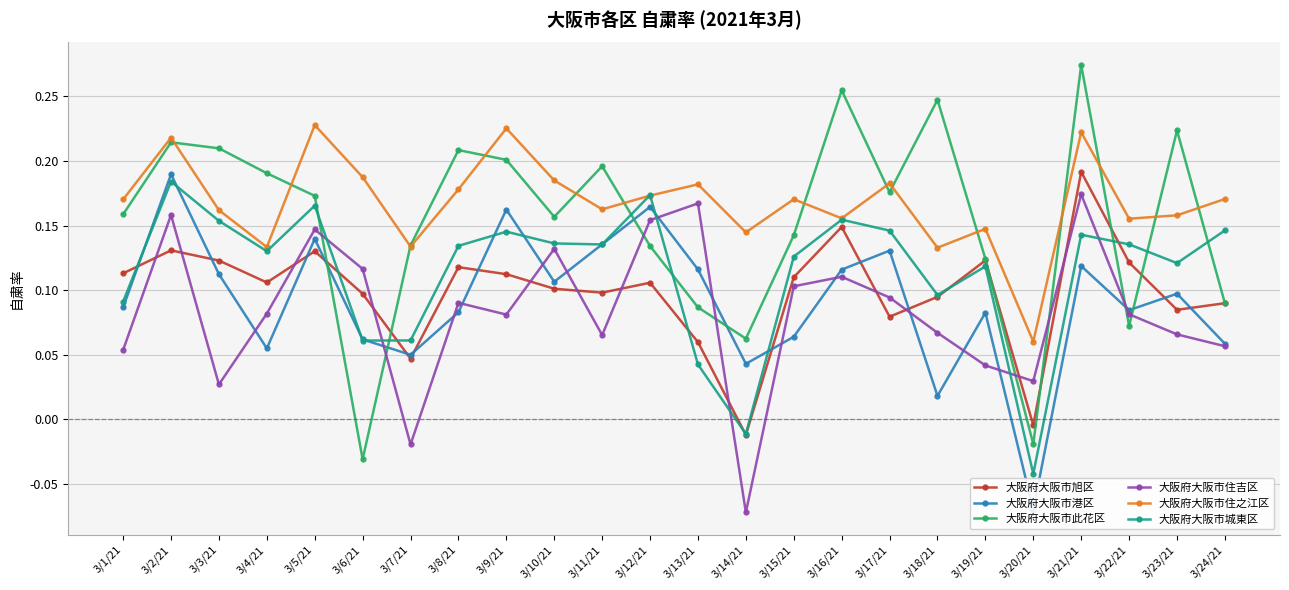

How many distinct data groups are displayed?

6